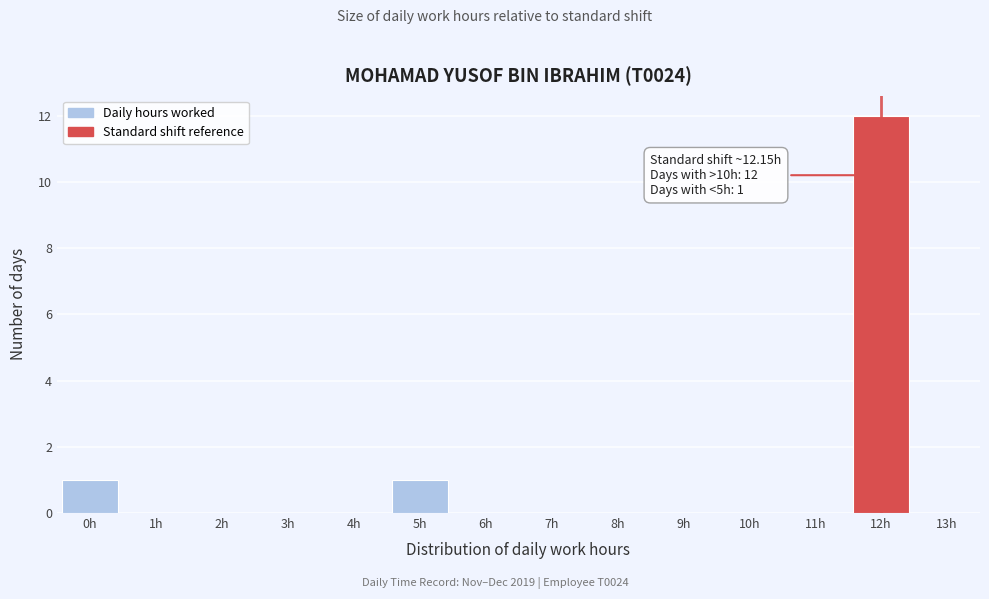

Reading left to right, what are all the values shown in this chart?

0h=1	1h=0	2h=0	3h=0	4h=0	5h=1	6h=0	7h=0	8h=0	9h=0	10h=0	11h=0	12h=12	13h=0